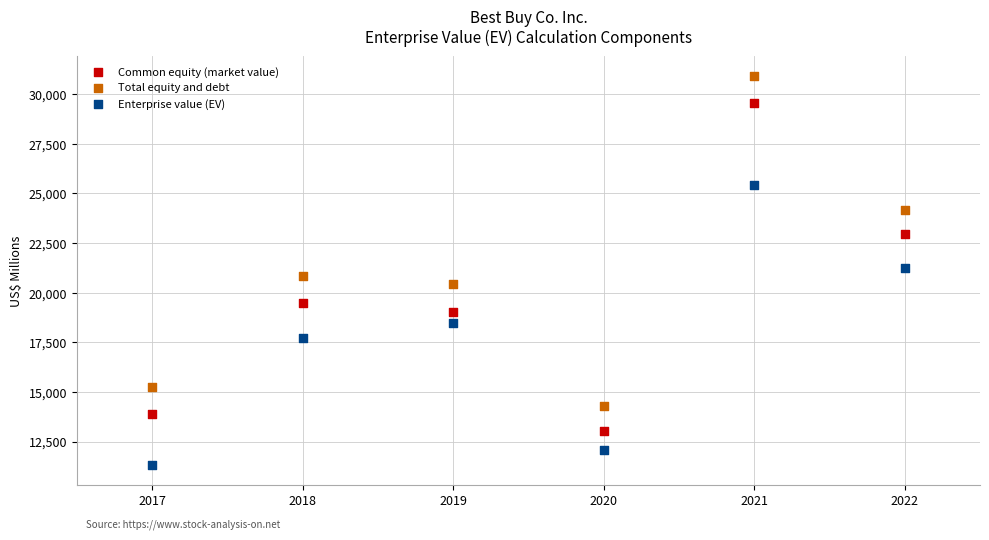

Which series reaches the maximum Y coordinate?

Total equity and debt